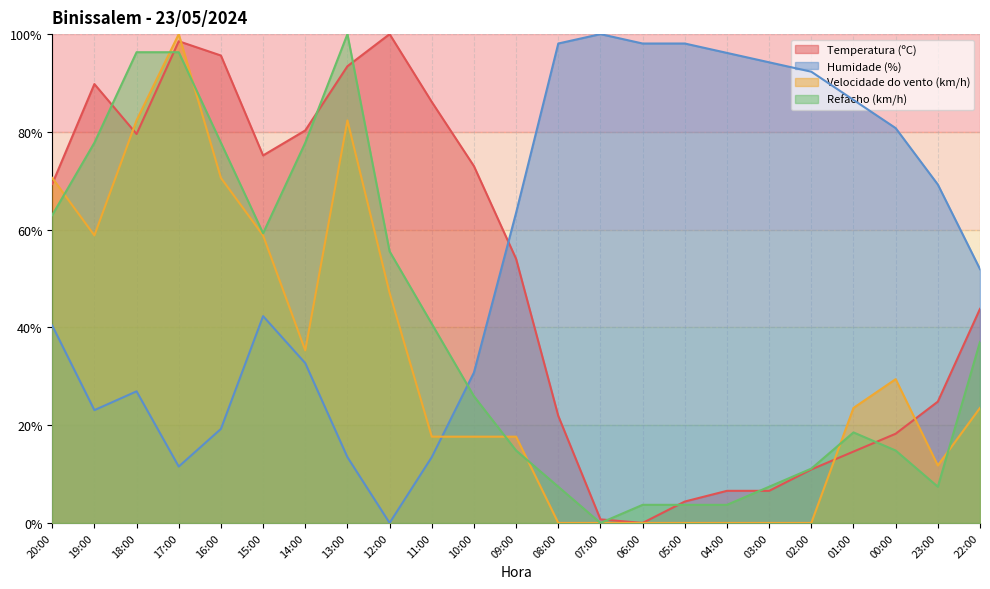

At which category is the sum across all series the highest?

17:00